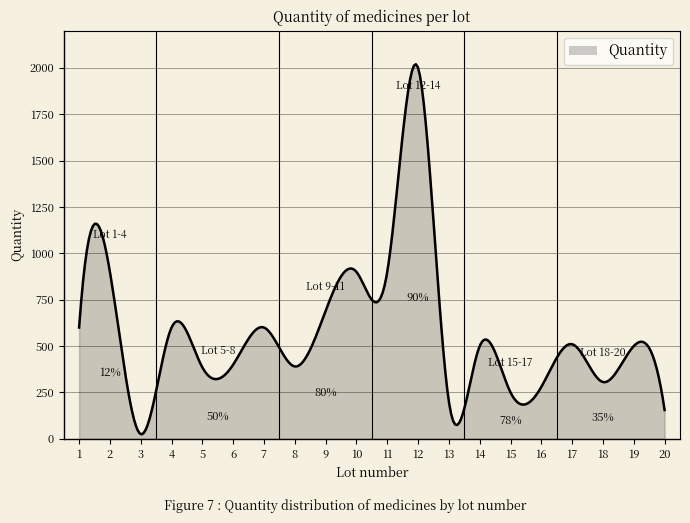

What is the greatest value displayed?

2019.5